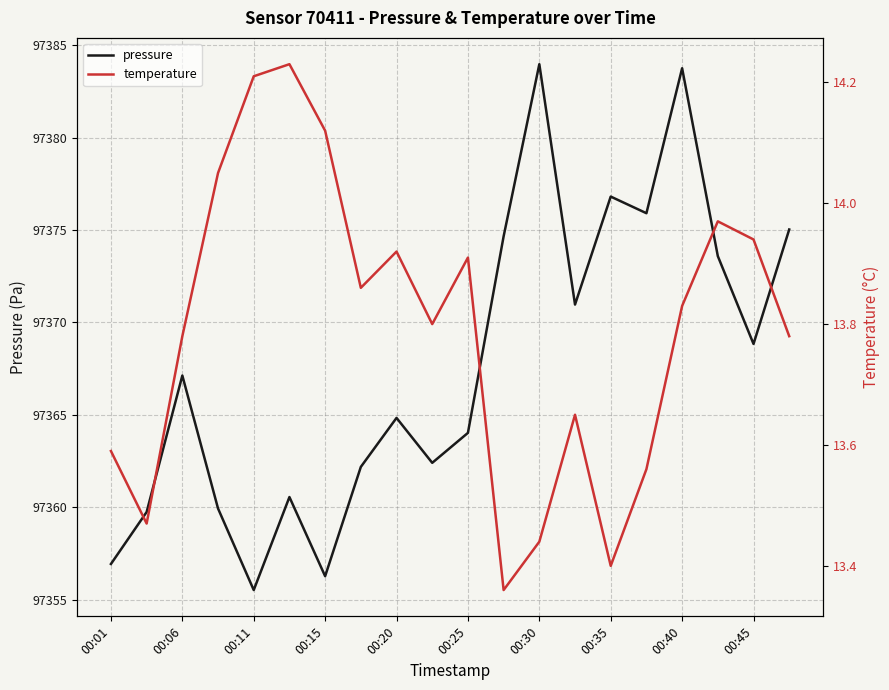

Reading left to right, transcribe all the data shown in this chart.

pressure: 97356.9	97359.8	97367.1	97359.9	97355.5	97360.6	97356.3	97362.2	97364.8	97362.4	97364.0	97374.7	97384.0	97371.0	97376.8	97375.9	97383.8	97373.6	97368.8	97375.0
temperature: 13.6	13.5	13.8	14.1	14.2	14.2	14.1	13.9	13.9	13.8	13.9	13.4	13.4	13.7	13.4	13.6	13.8	14.0	13.9	13.8